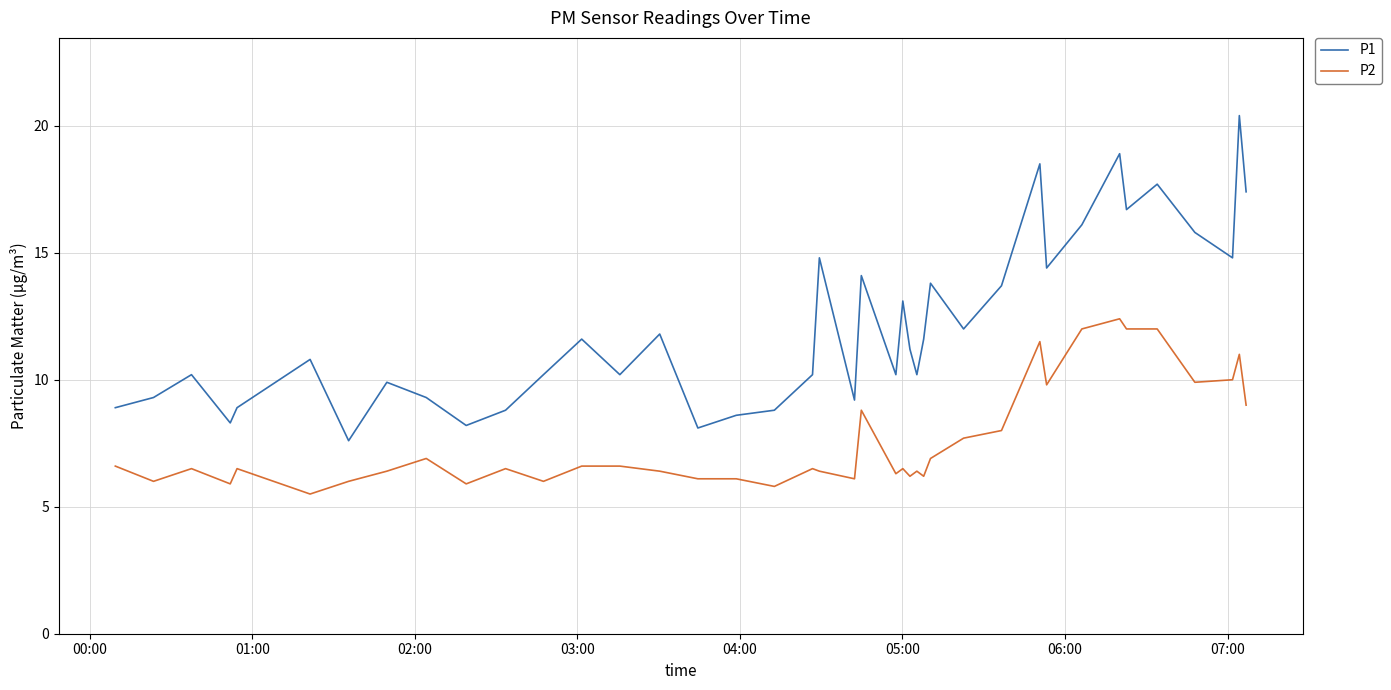

Which series has the widest spread of values?

P1